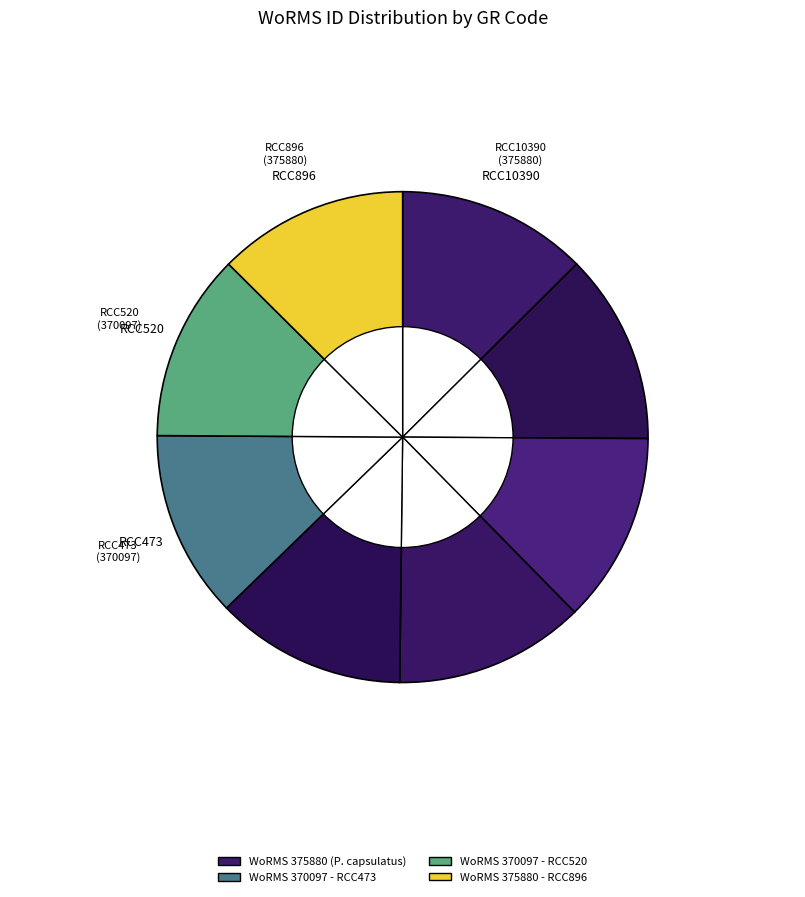

True or false: RCC520 accounts for 18% of the total.

False